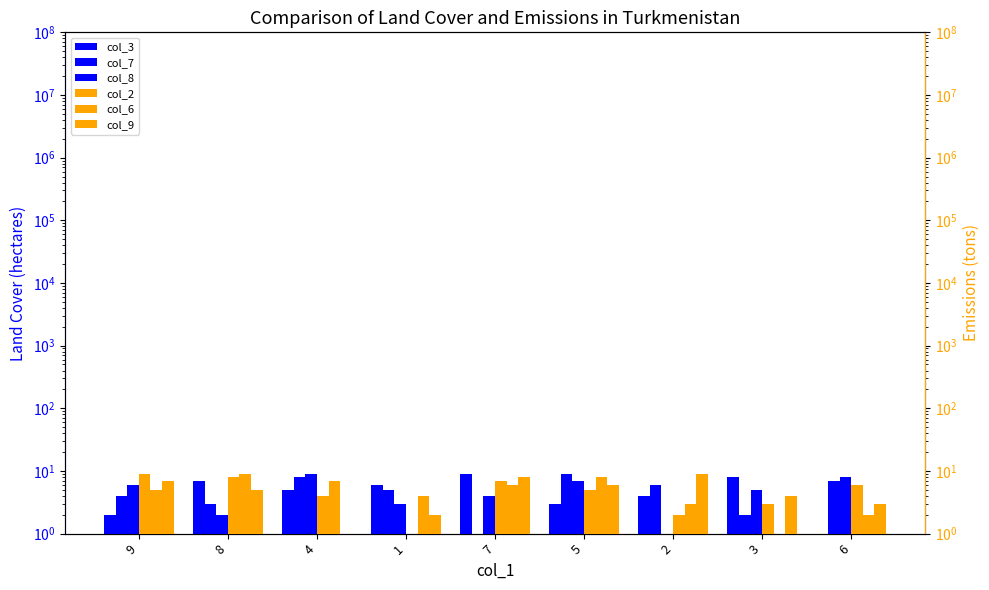

At which category does the chart reach its peak across all series?

7